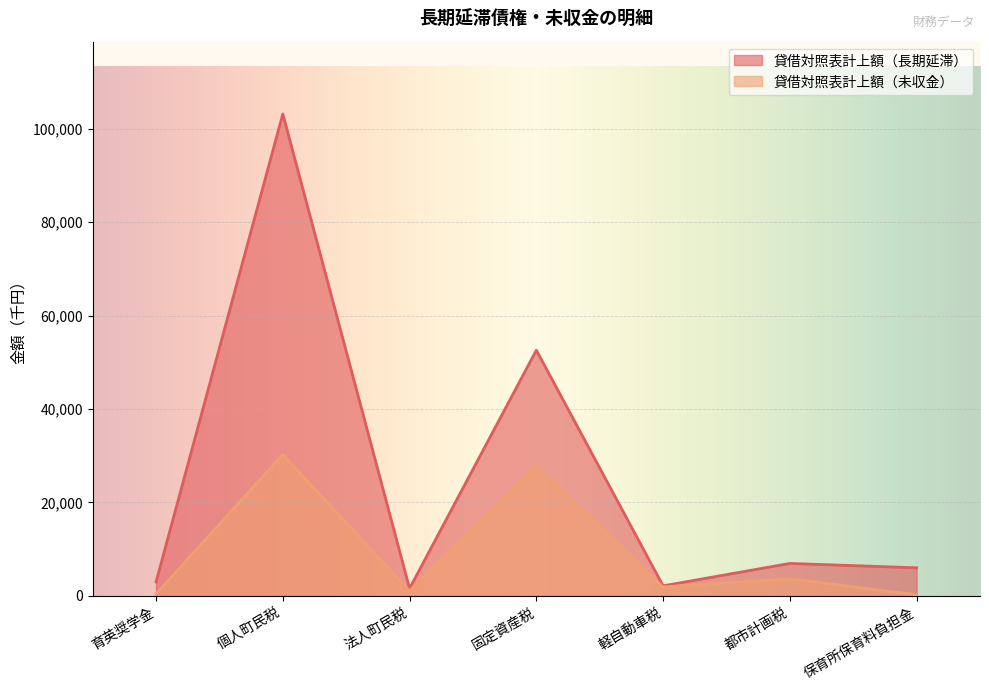

True or false: 貸借対照表計上額（未収金） and 貸借対照表計上額（長期延滞） cross at least once.

False